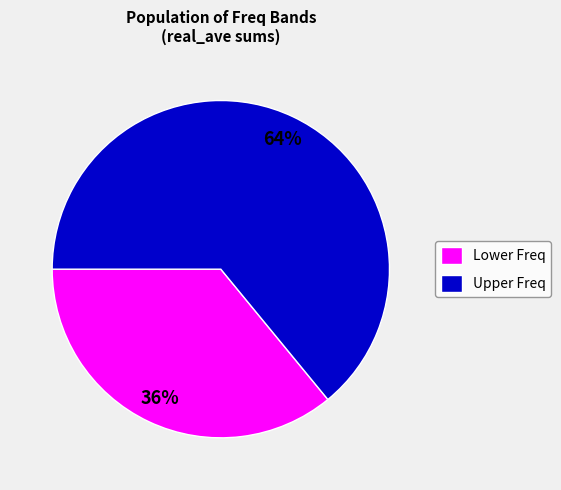

True or false: Upper Freq accounts for 55% of the total.

False